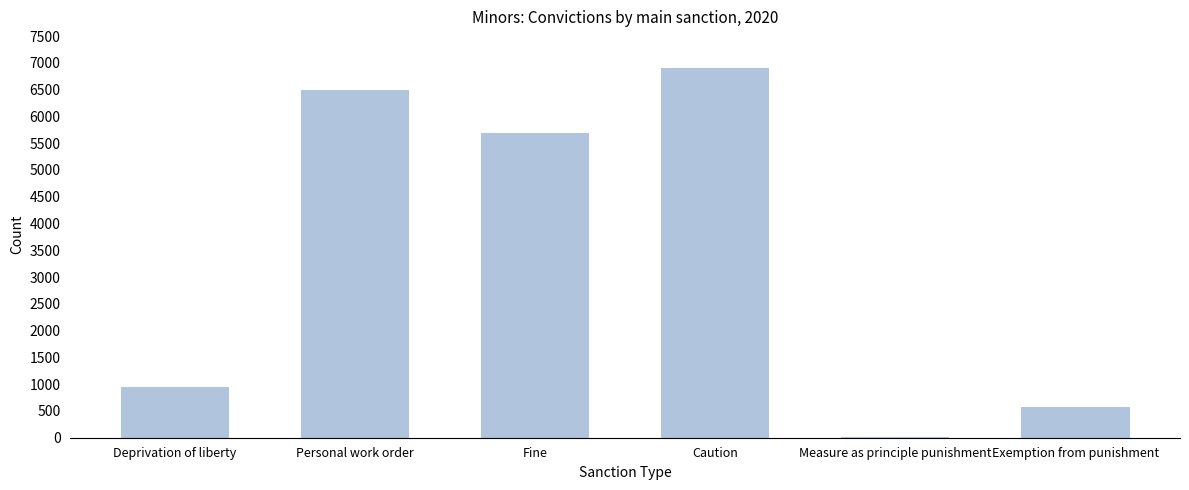

Reading right to left, transcribe all the data shown in this chart.

Exemption from punishment=565	Measure as principle punishment=20	Caution=6898	Fine=5692	Personal work order=6487	Deprivation of liberty=949